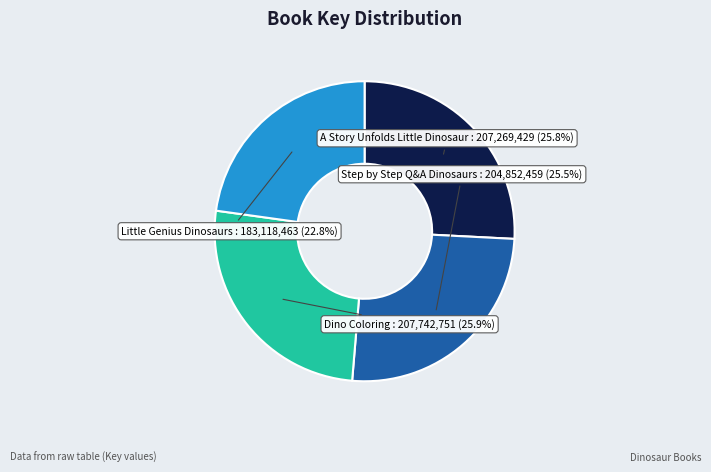

Does any single category account for the majority?

No